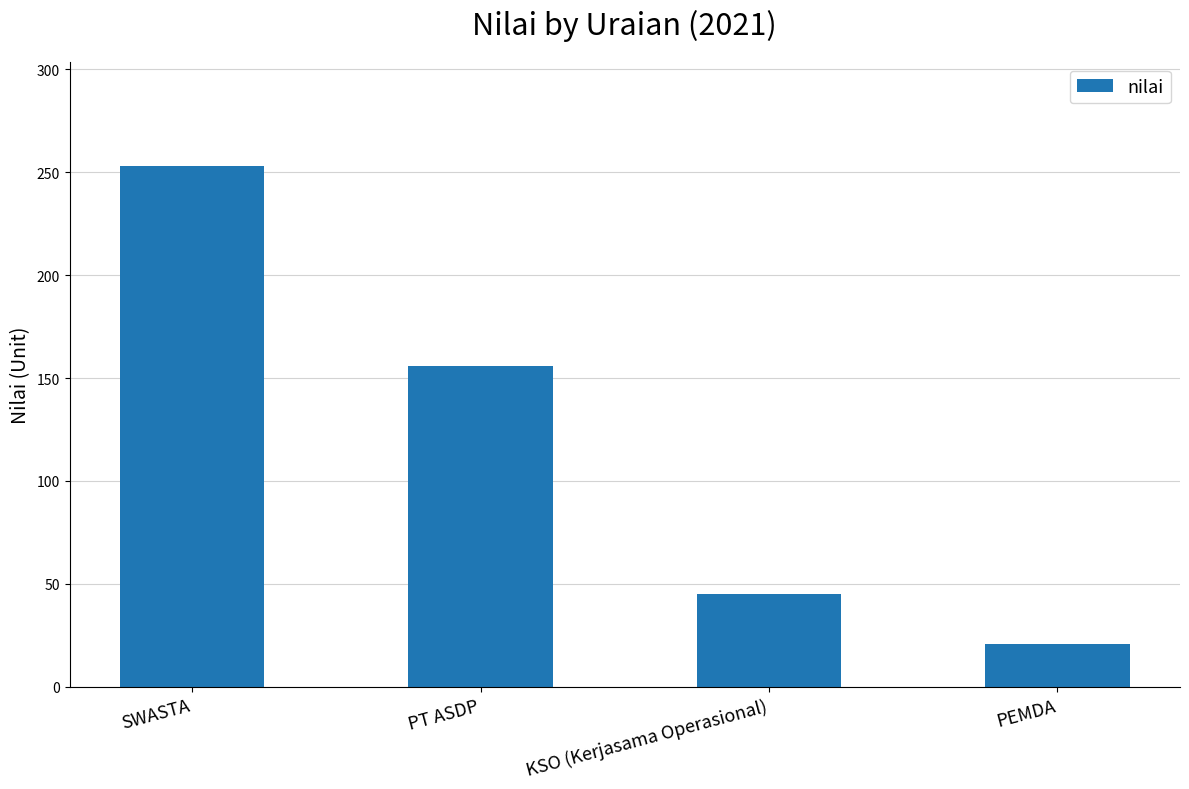

What is the change in value from PT ASDP to PEMDA?

-135